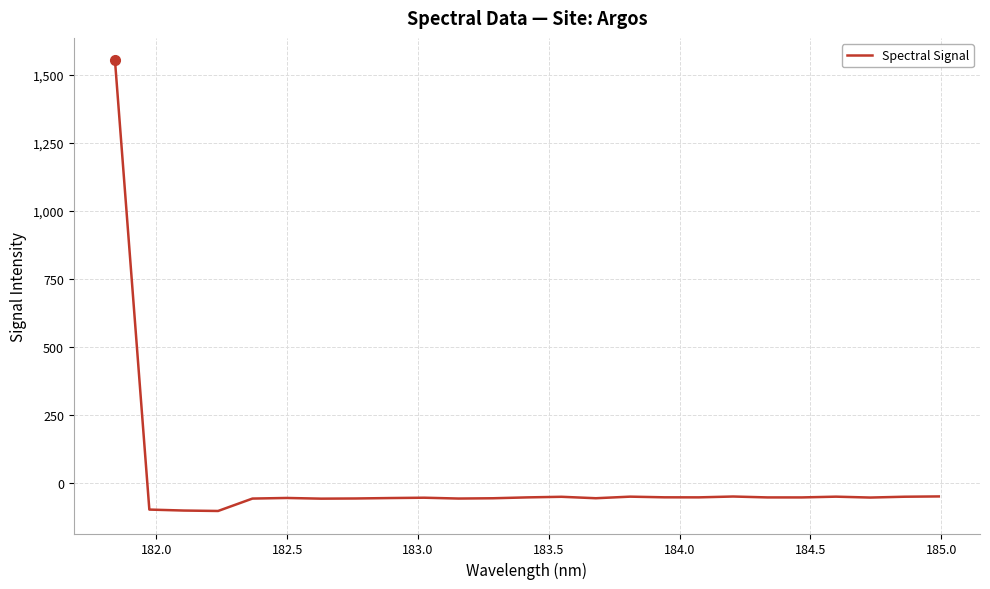

What is the difference between the maximum and minimum values?

1657.7